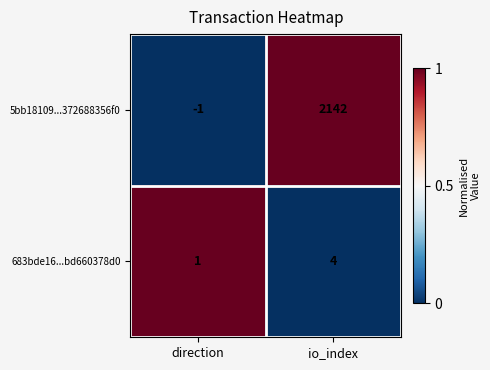

Which series has the largest total across all categories?

5bb18109...372688356f0